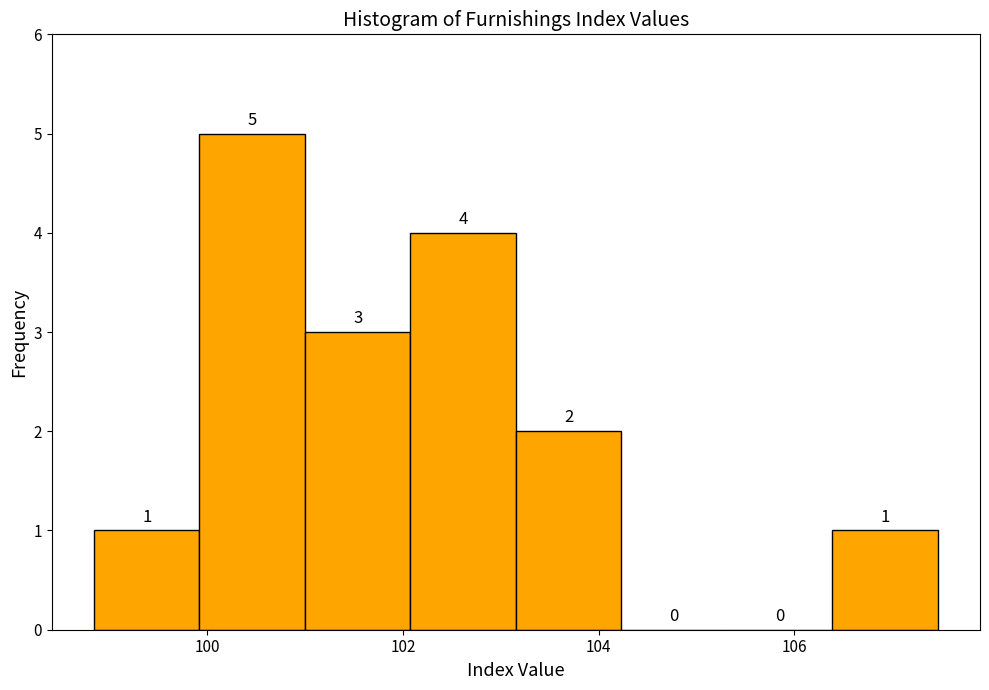

Reading left to right, list every bar in this chart as the range it spans on the x-axis followed by its height. The bar edges are not printed on the chart, so give them approximately, as read against the axis.

98.8 to 100.0: 1
100.0 to 101.0: 5
101.0 to 102.0: 3
102.0 to 103.2: 4
103.2 to 104.2: 2
104.2 to 105.4: 0
105.4 to 106.4: 0
106.4 to 107.4: 1